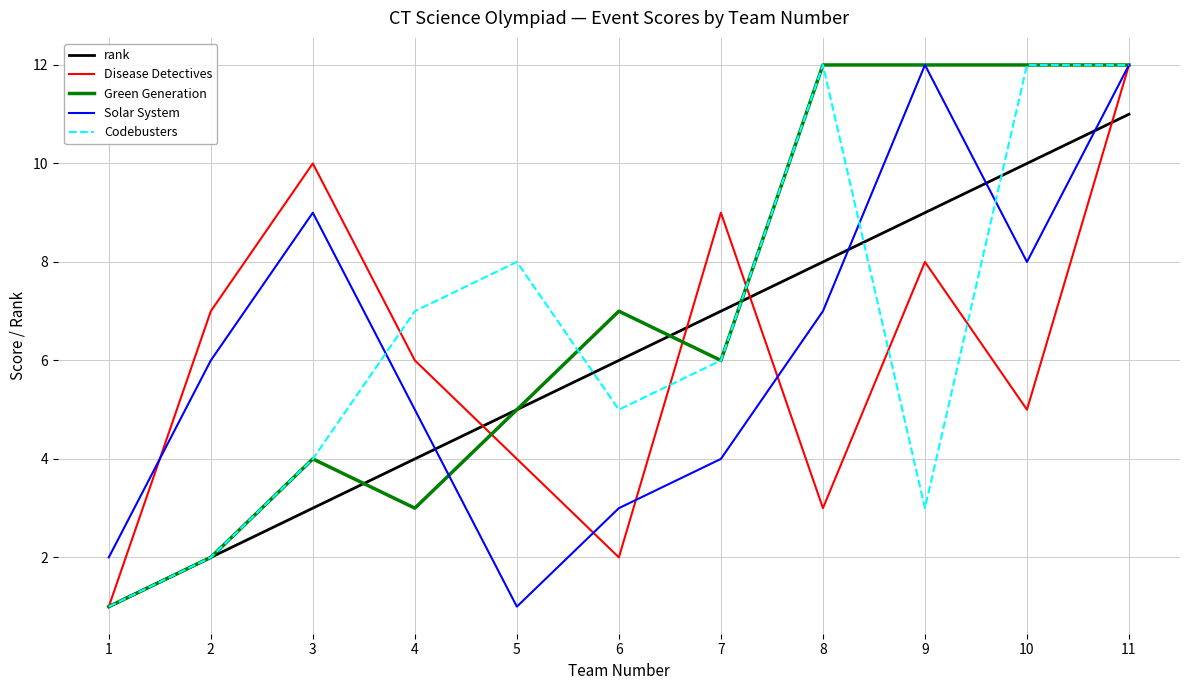

At which category does Codebusters reach its first local peak?

5